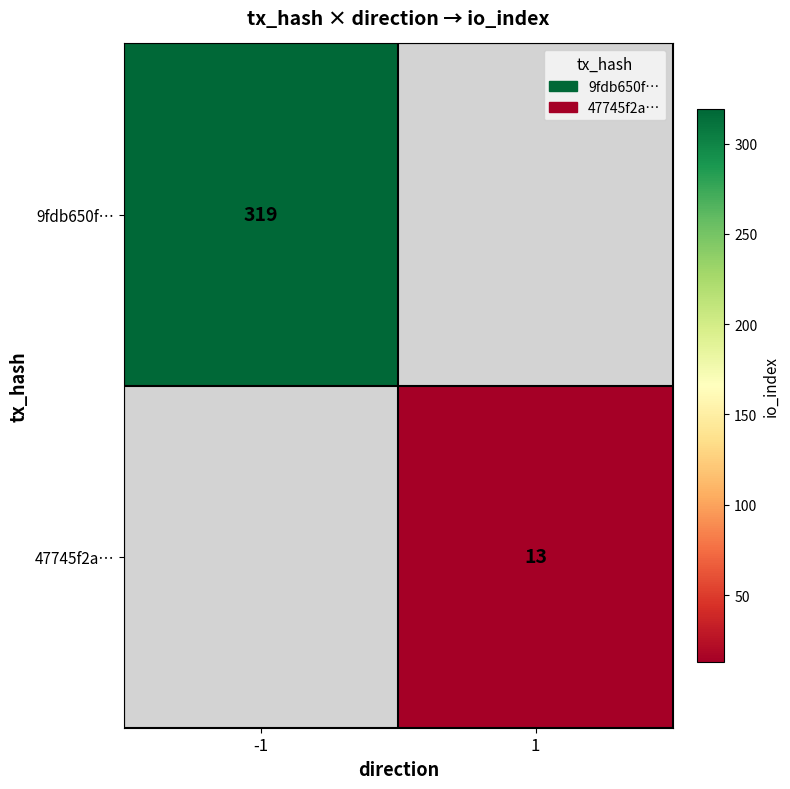

The 9fdb650f… series shows 183 at -1. True or false?

False